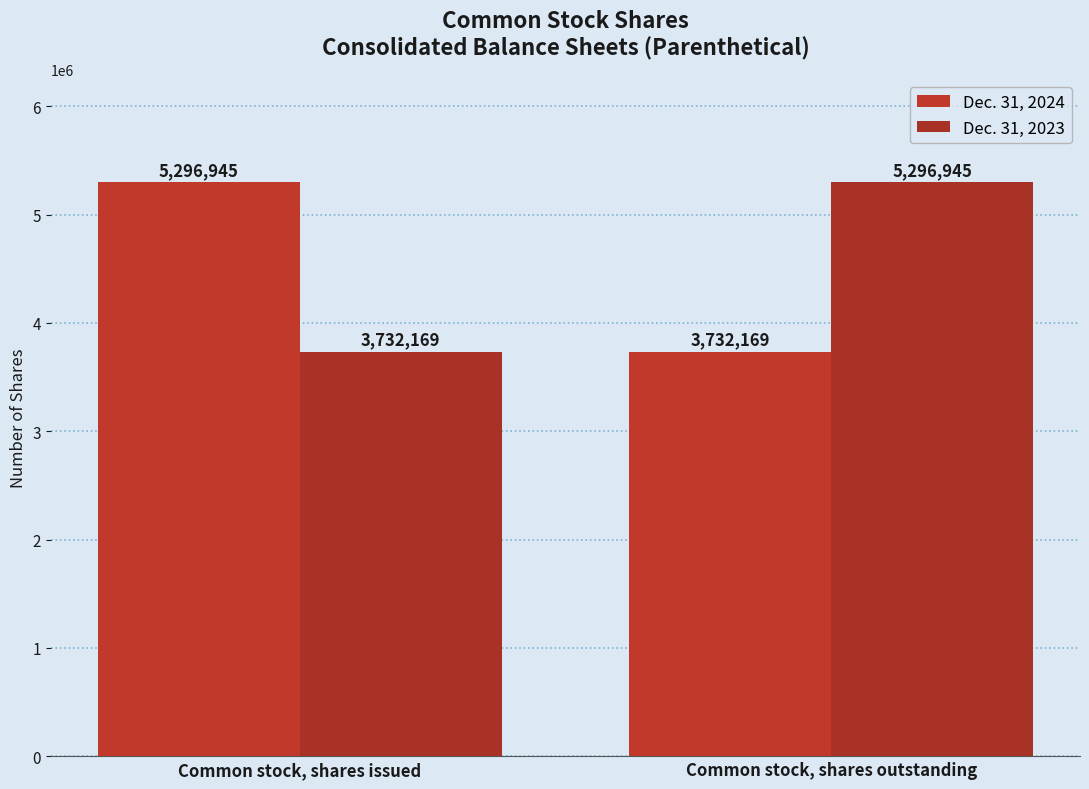

What are all the series names shown in the legend?

Dec. 31, 2024, Dec. 31, 2023